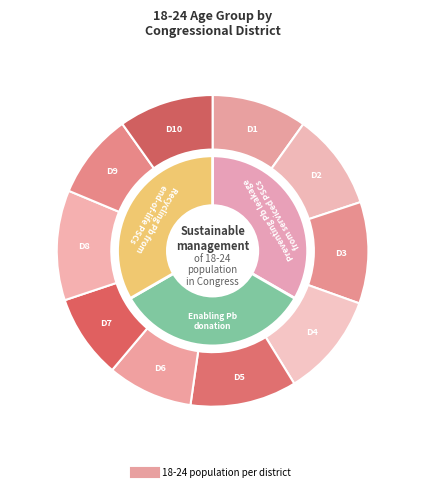

The District 4 slice represents 1% of the pie. True or false?

False